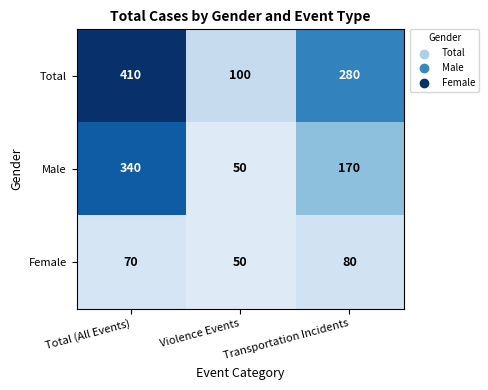

List the series in order of their overall mean, lowest first.

Female, Male, Total